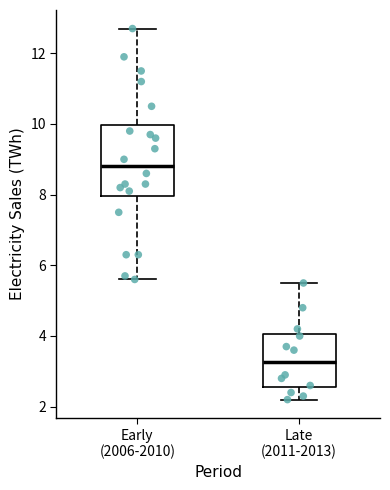

Where does the lower whisker of the box for Late (2011-2013) end on the y-axis? The values are not printed on the chart, so give them approximately, as read against the axis.

2.2